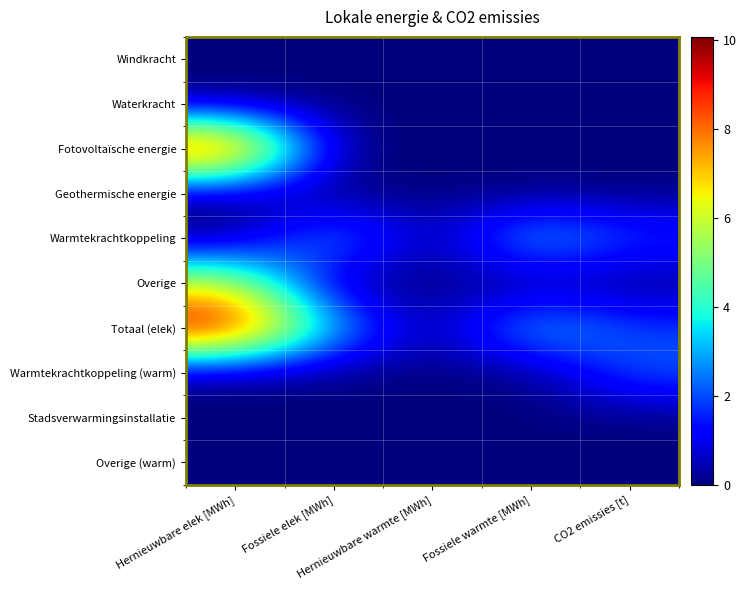

Which series has the largest total across all categories?

Totaal (elek)